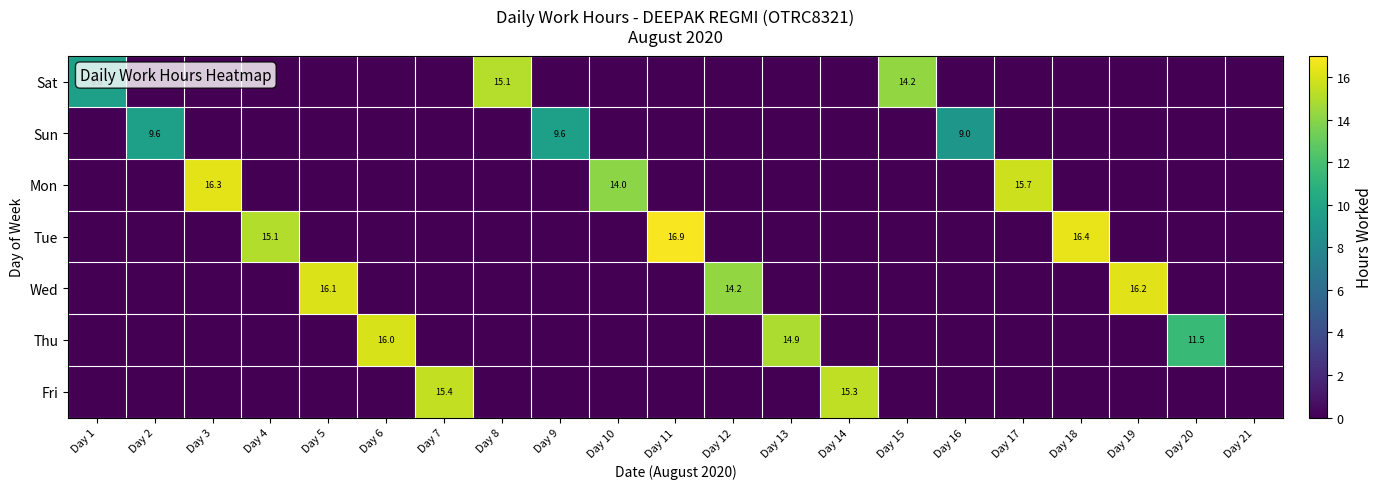

True or false: Thu has a value of 11.5 at Day 20.

True